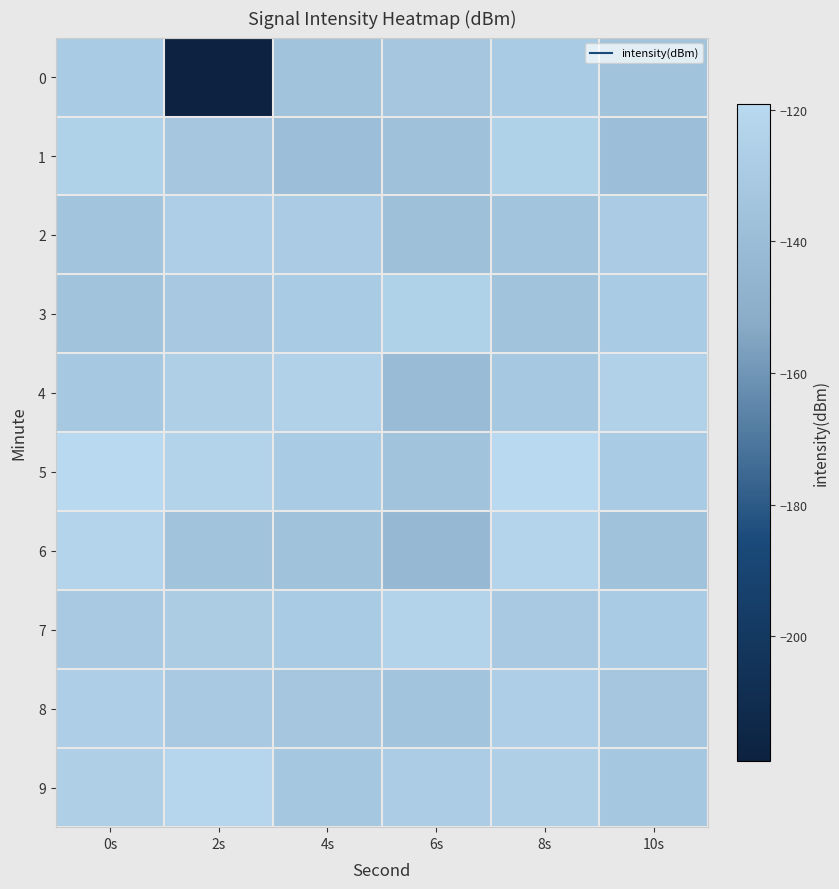

List the series in order of their peak value, highest first.

5, 9, 6, 7, 3, 1, 4, 8, 2, 0